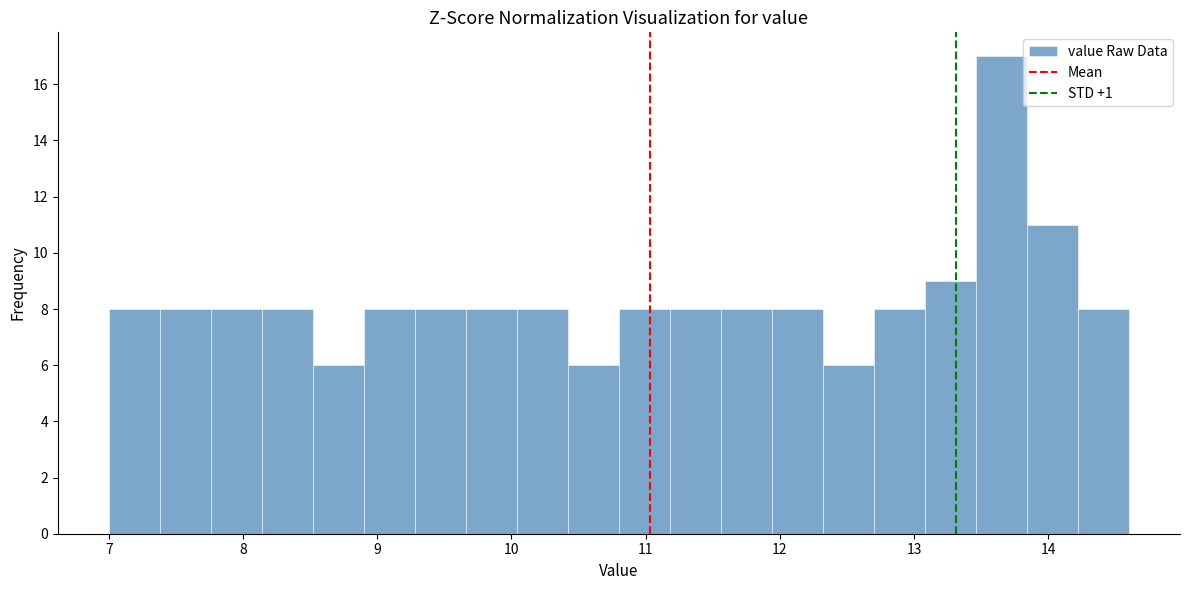

Around what value on the x-axis is the tallest bar? Give the approximate position of its centre, as read against the axis.

13.7